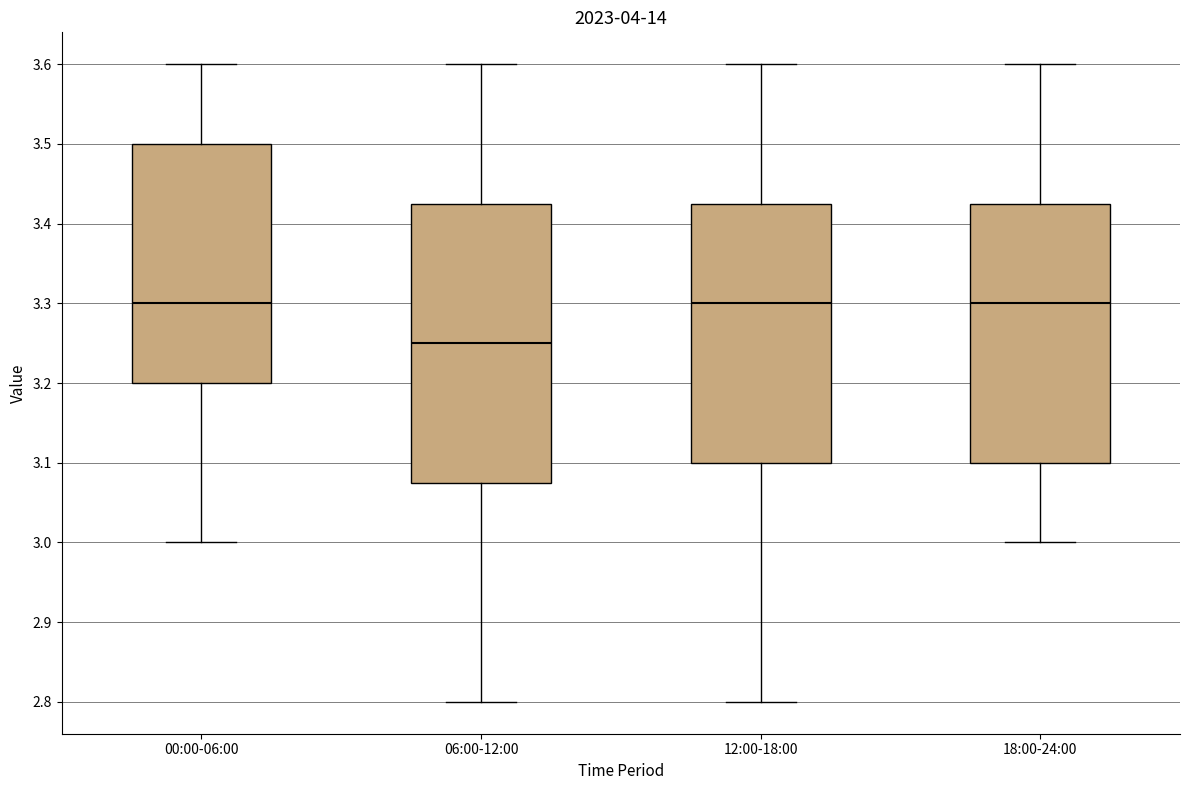

Reading left to right, read every box against the y-axis: the position of its median line, the range the box covers, and the ends of its whiskers. The values are not printed on the chart, so give them approximately, as read against the axis.

00:00-06:00: median 3.30, box 3.20 to 3.50, whiskers 3.00 to 3.60
06:00-12:00: median 3.25, box 3.08 to 3.43, whiskers 2.80 to 3.60
12:00-18:00: median 3.30, box 3.10 to 3.43, whiskers 2.80 to 3.60
18:00-24:00: median 3.30, box 3.10 to 3.43, whiskers 3.00 to 3.60